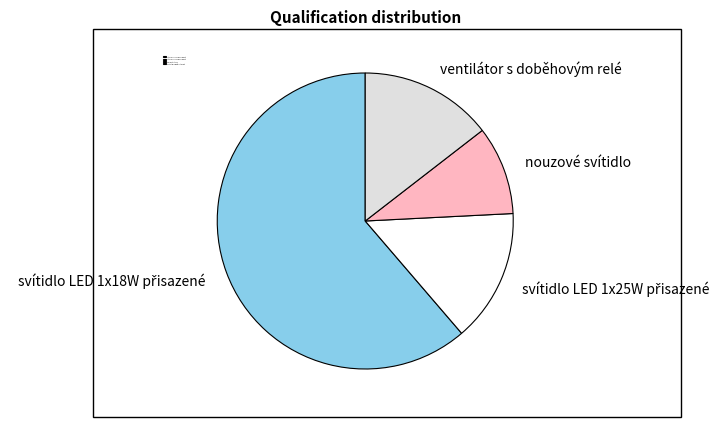

The nouzové svítidlo slice represents 10% of the pie. True or false?

True